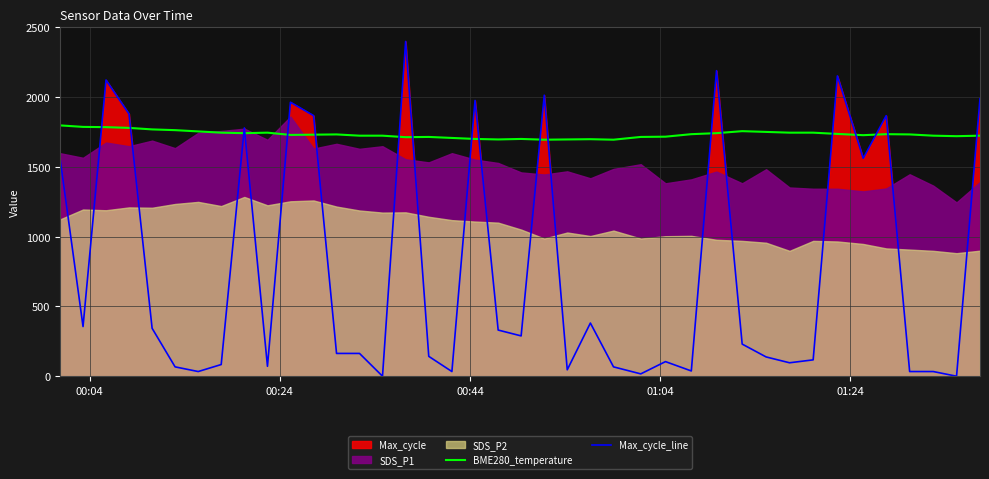

What is the difference between the maximum and minimum values in the Max_cycle_line series?

2400.0